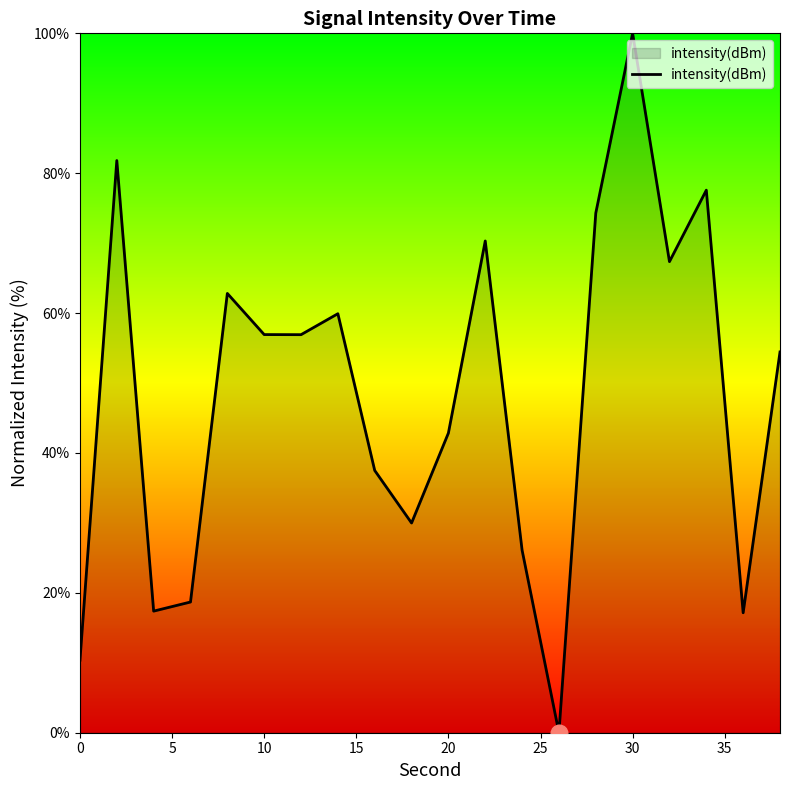

What is the difference between the second highest and minimum values?

81.8